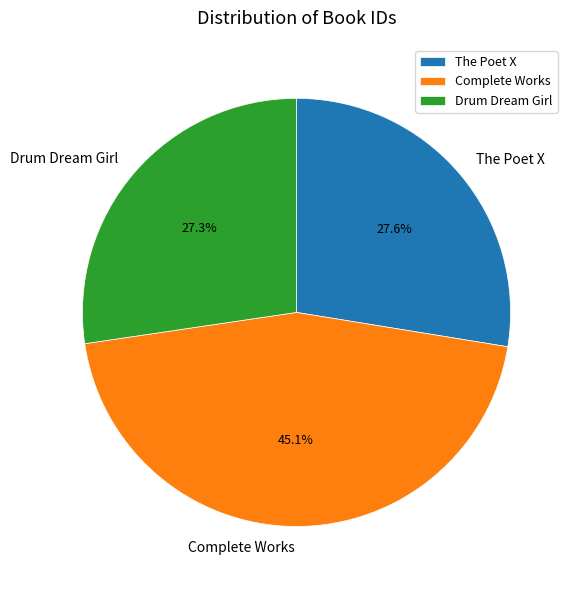

Does The Poet X account for over 50% of the chart?

No